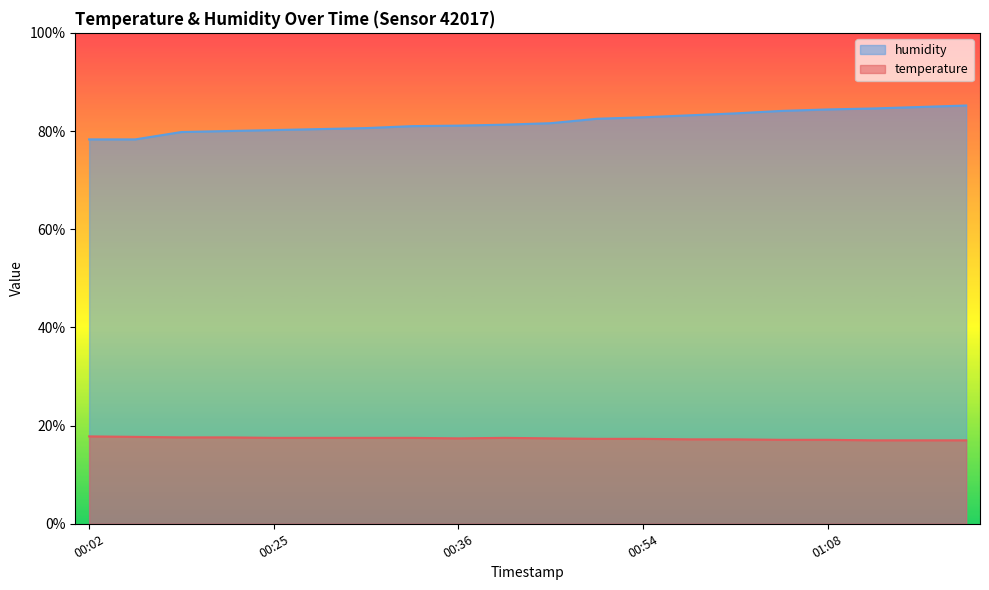

The humidity series shows 80.2 at 00:25. True or false?

True